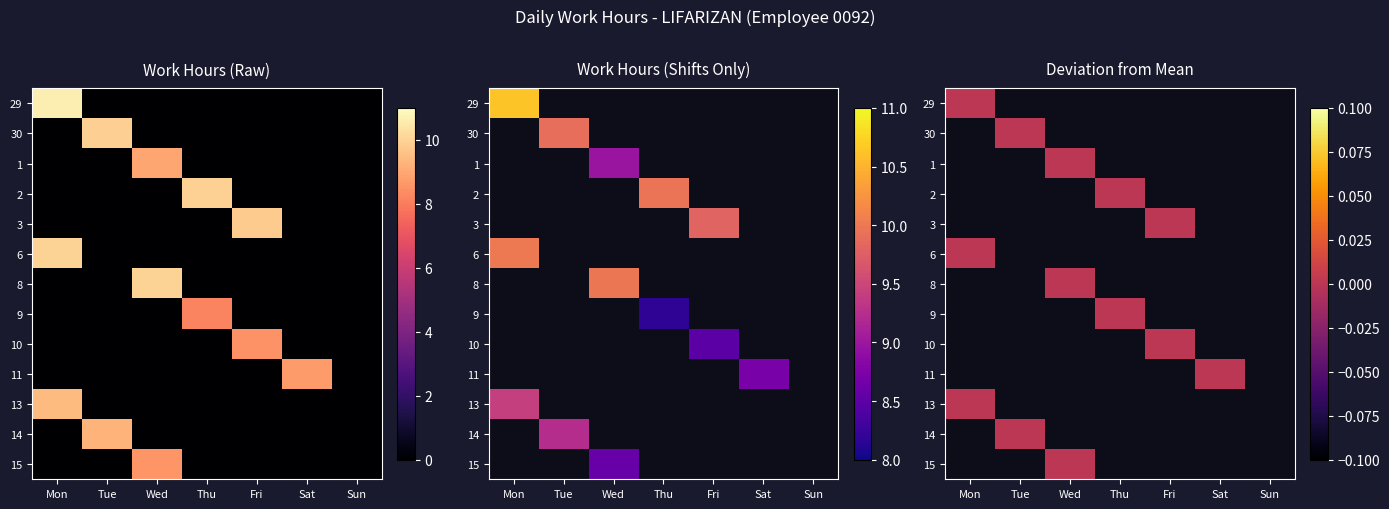

Which series has the largest total across all categories?

29